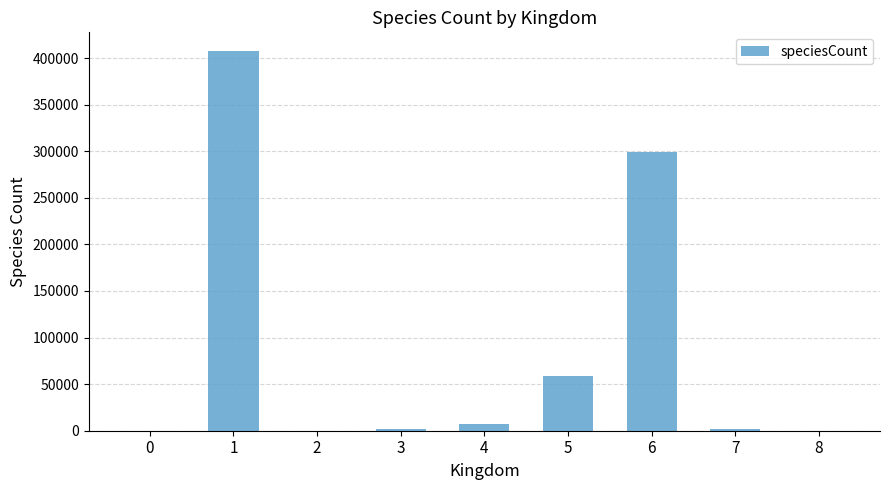

The value at 5 is 88150. True or false?

False